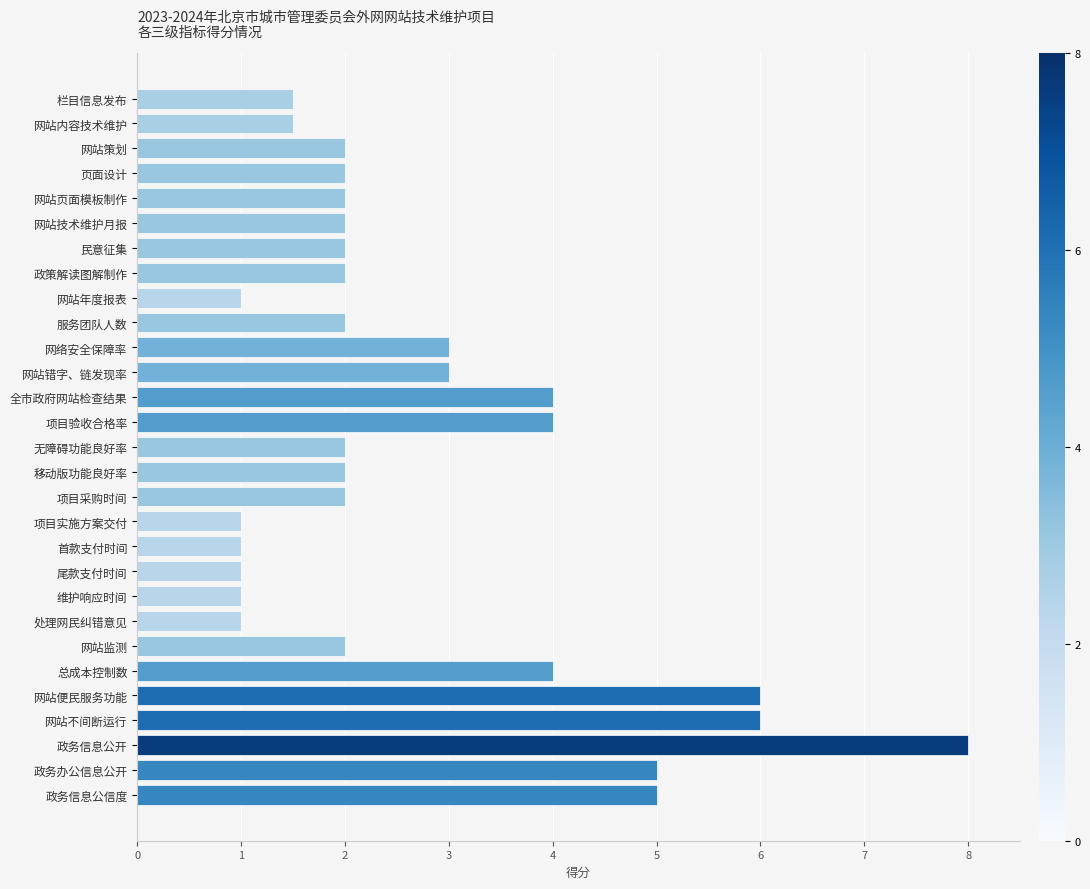

What is the change in value from 网站年度报表 to 政务办公信息公开?

+4.0